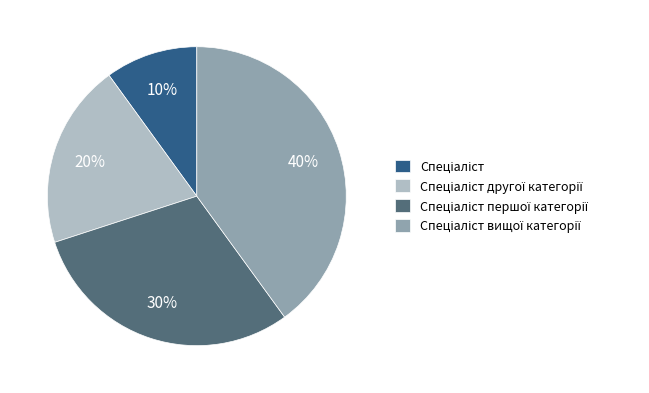

To the nearest percent, what is the difference between the largest and smallest slice percentages?

30%